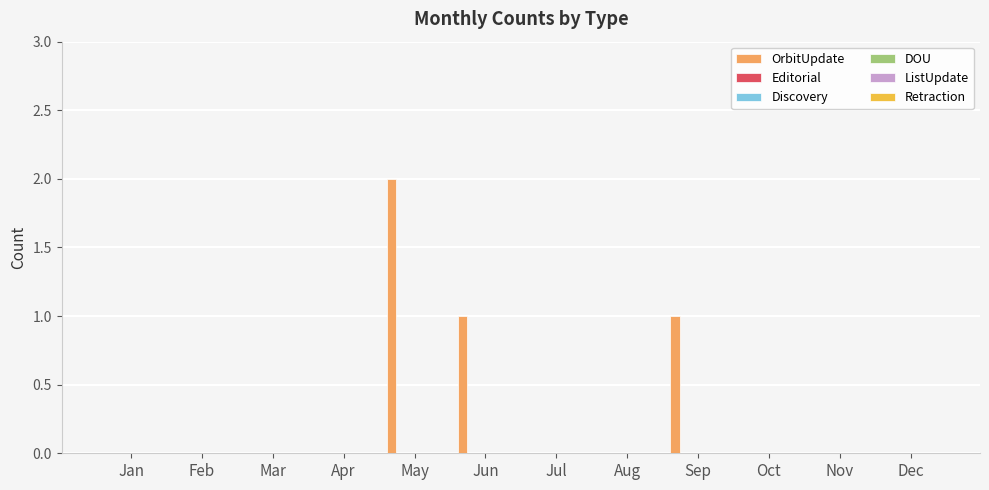

How many categories are shown in the chart?

12